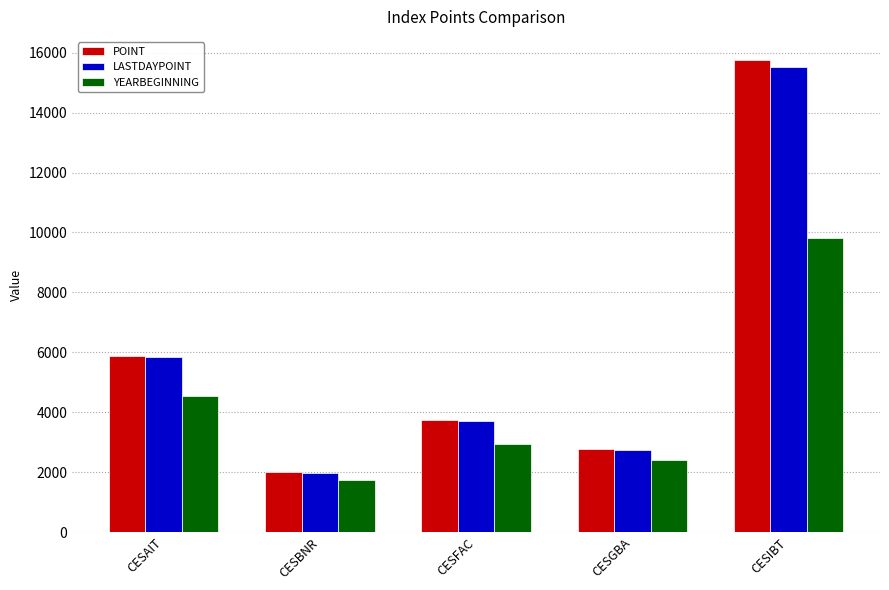

List the series in order of their peak value, lowest first.

YEARBEGINNING, LASTDAYPOINT, POINT